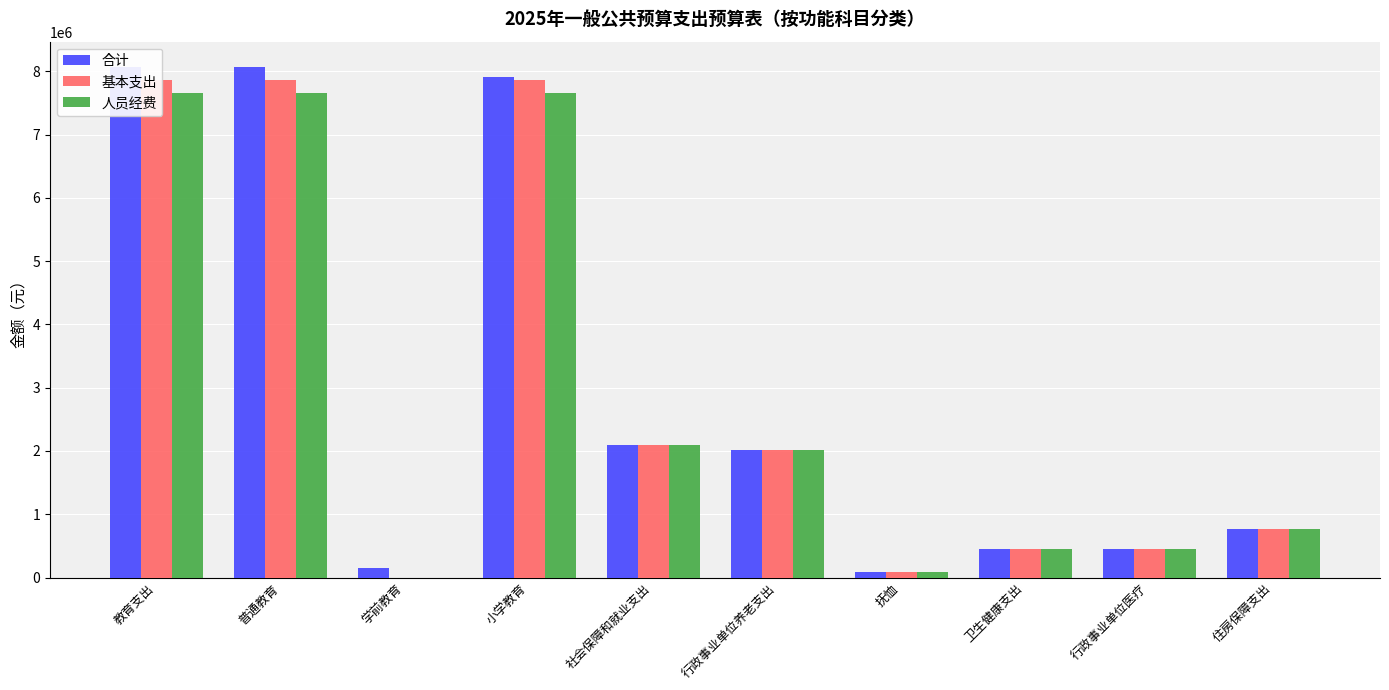

Reading right to left, what are all the values shown in this chart?

合计: 774917.0	450301.2	450301.2	82044.0	2015126.3	2097170.3	7910540.5	153054.6	8063595.2	8064891.2
基本支出: 774917.0	450301.2	450301.2	82044.0	2015126.3	2097170.3	7868930.3	0.0	7868930.3	7868930.3
人员经费: 774917.0	450301.2	450301.2	82044.0	2015126.3	2097170.3	7662334.3	0.0	7662334.3	7662334.3